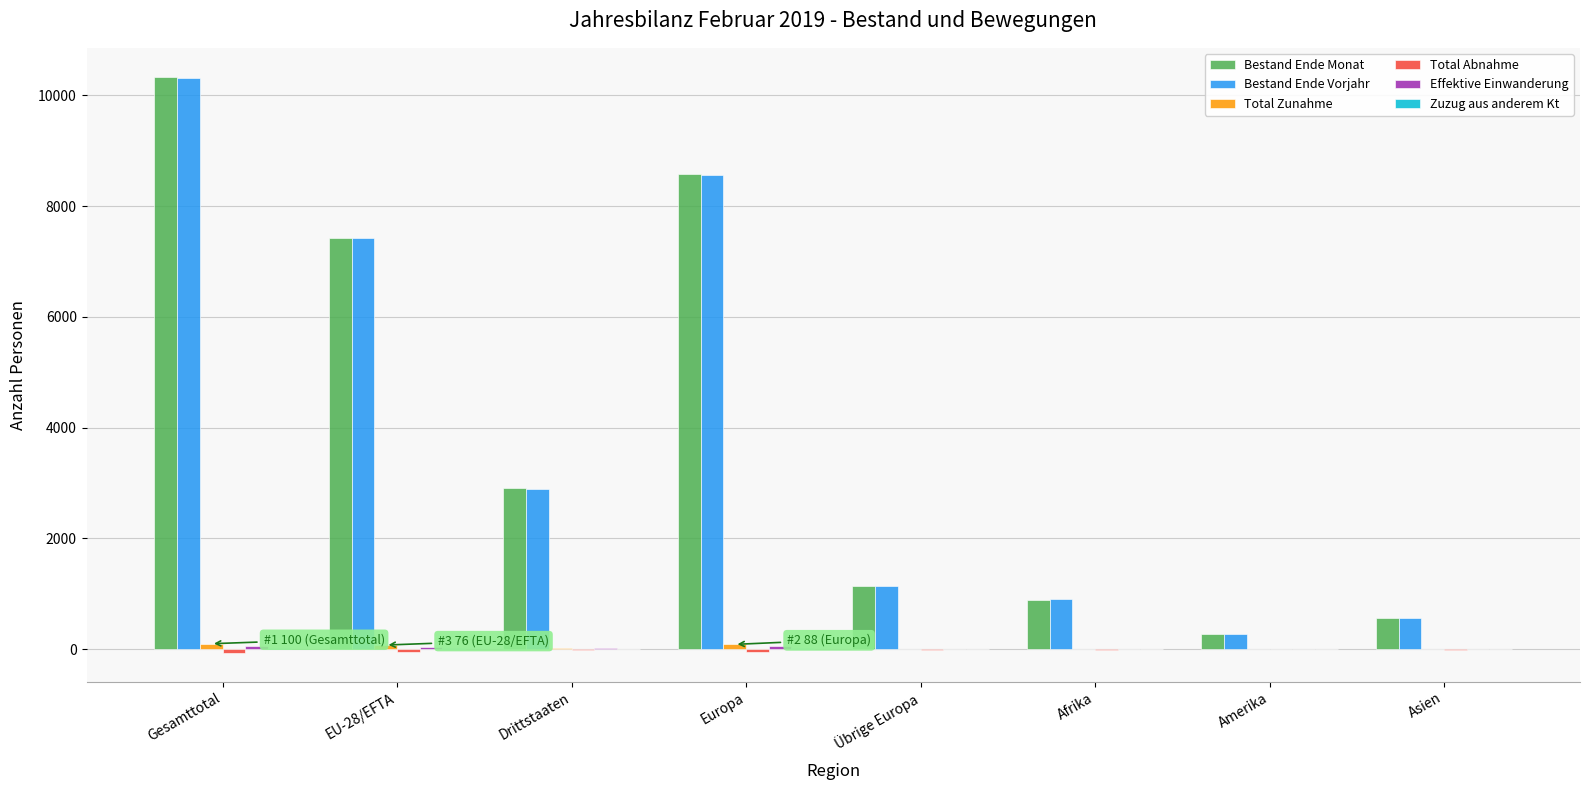

Which series changed the most between EU-28/EFTA and Afrika?

Bestand Ende Monat